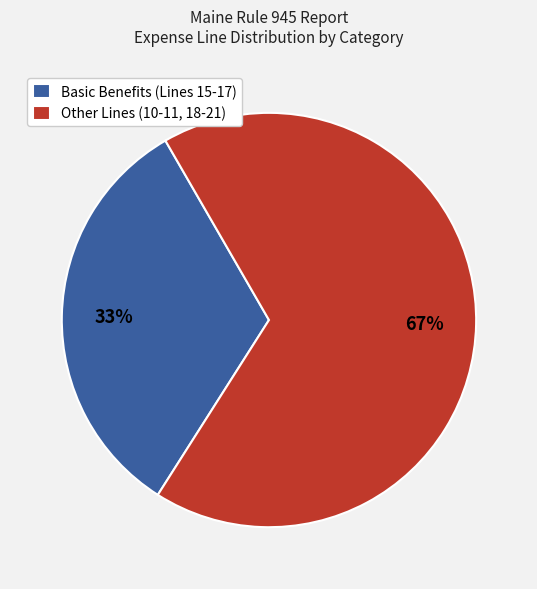

The Basic Benefits (Lines 15-17) slice represents 38% of the pie. True or false?

False